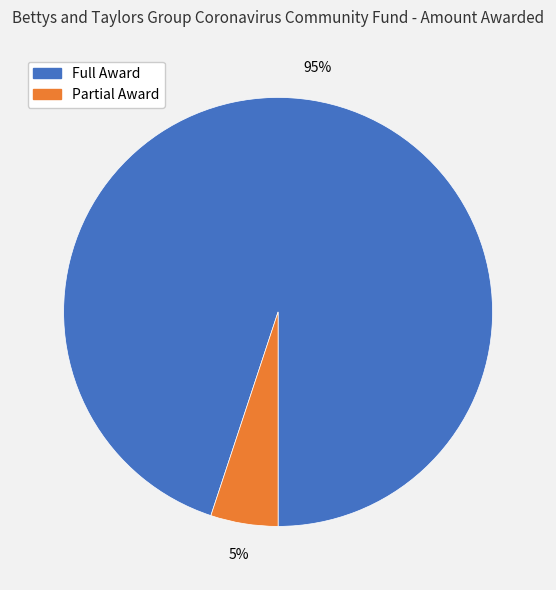

How many slices are in this pie chart?

2